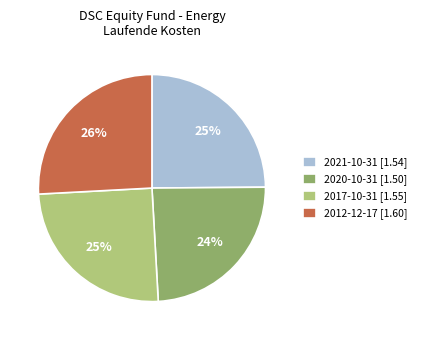

To the nearest percent, what percentage of the pie is 2020-10-31 [1.50]?

24%